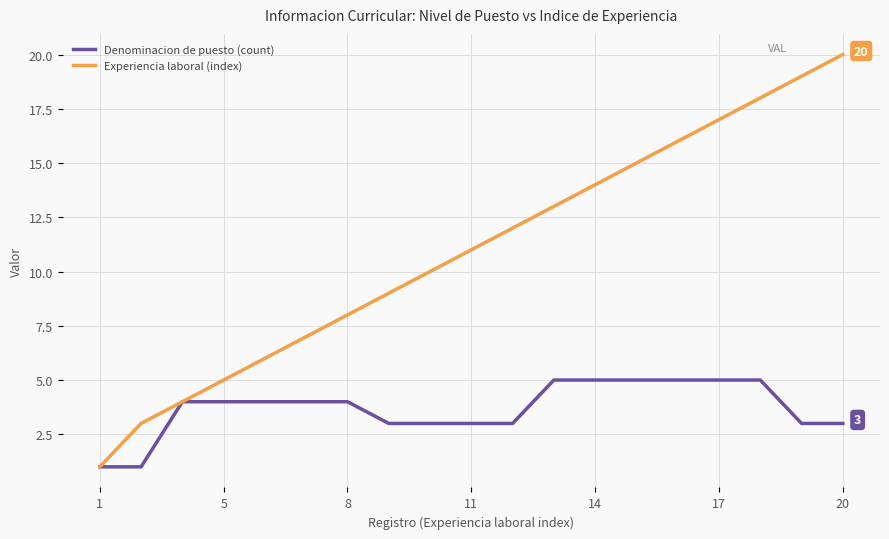

How many lines are shown in the chart?

2